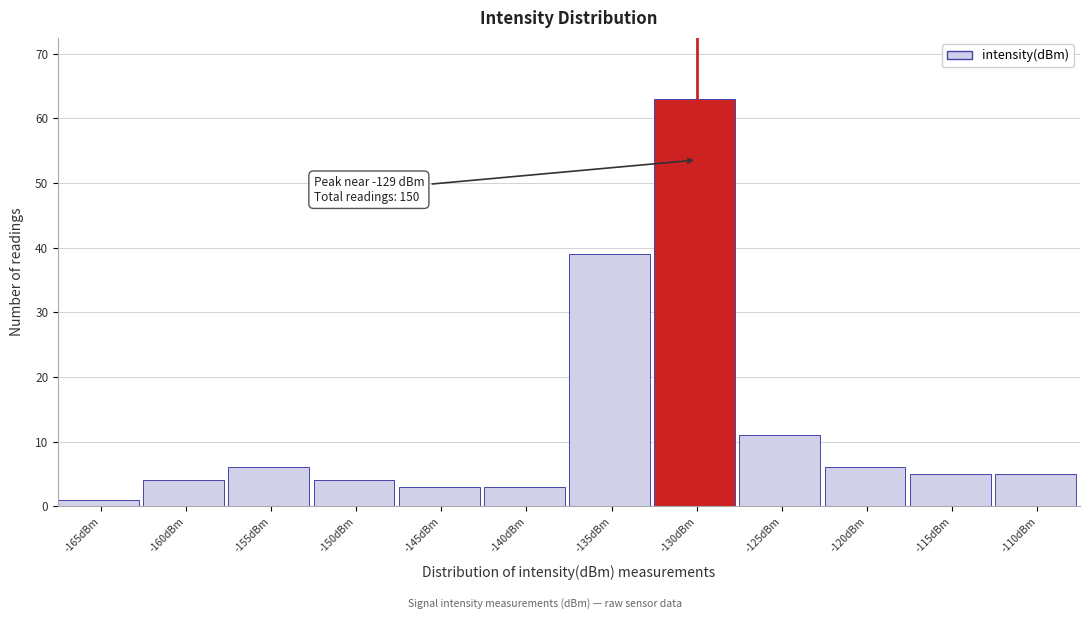

Reading left to right, list all the values displayed in this chart.

1	4	6	4	3	3	39	63	11	6	5	5